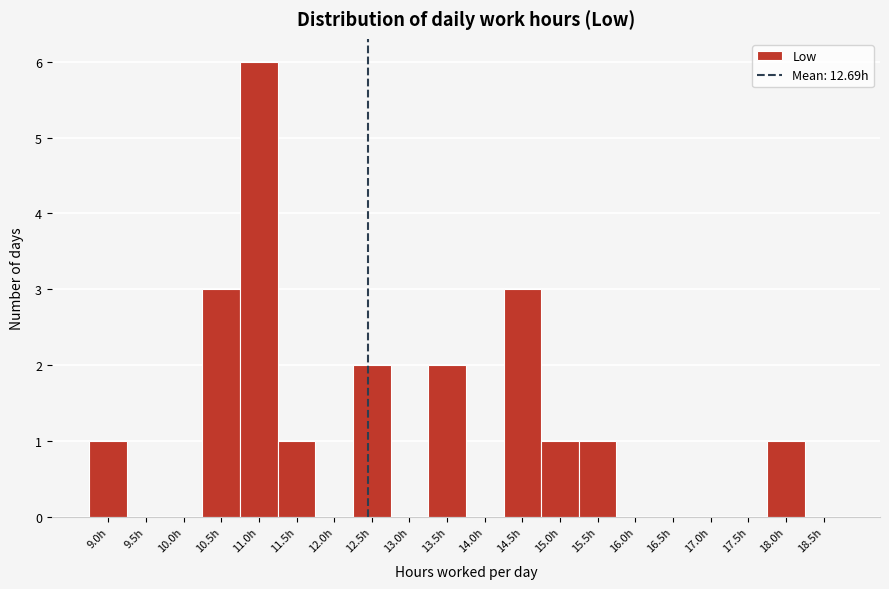

Reading left to right, transcribe all the data shown in this chart.

9.0h=1	9.5h=0	10.0h=0	10.5h=3	11.0h=6	11.5h=1	12.0h=0	12.5h=2	13.0h=0	13.5h=2	14.0h=0	14.5h=3	15.0h=1	15.5h=1	16.0h=0	16.5h=0	17.0h=0	17.5h=0	18.0h=1	18.5h=0